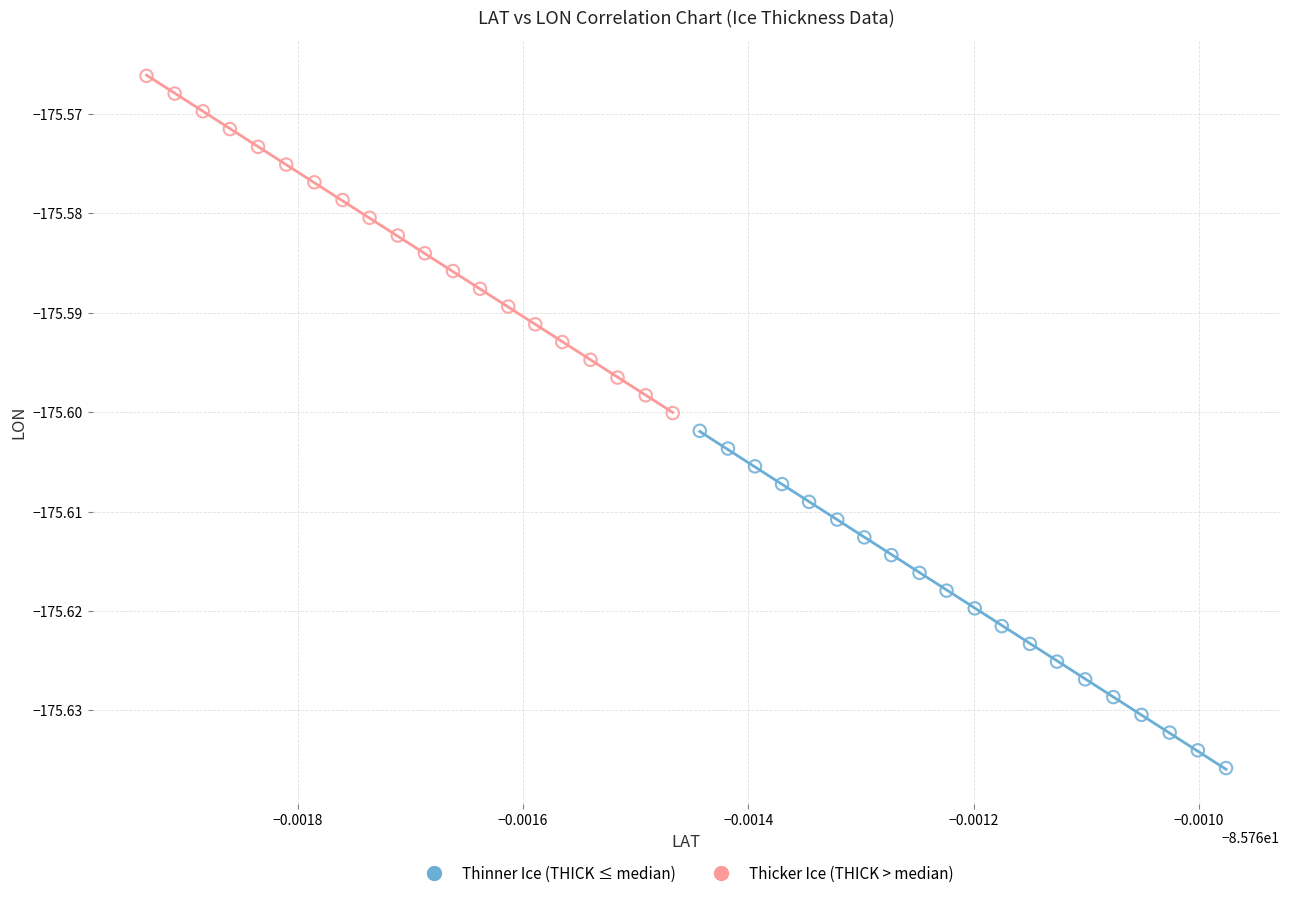

Which series contains the lowest Y value?

Thinner Ice (THICK ≤ median)